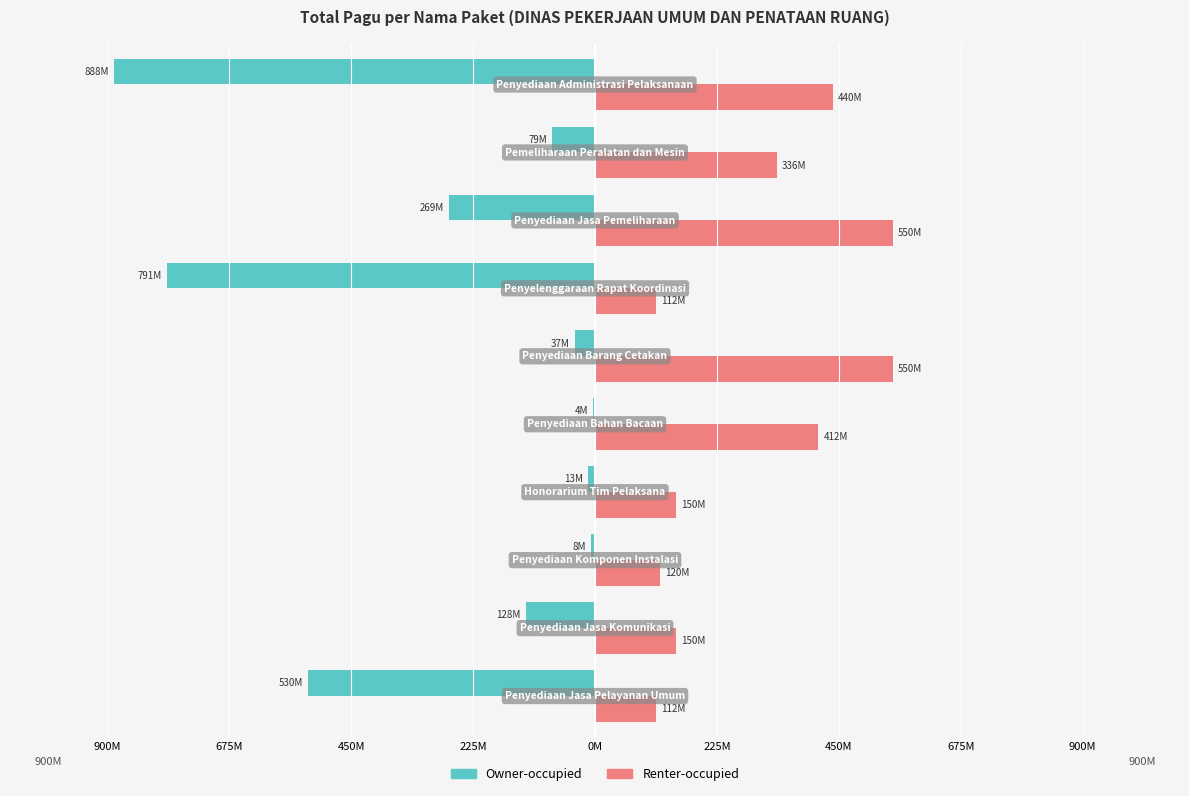

What is the smallest value displayed?

-888158200